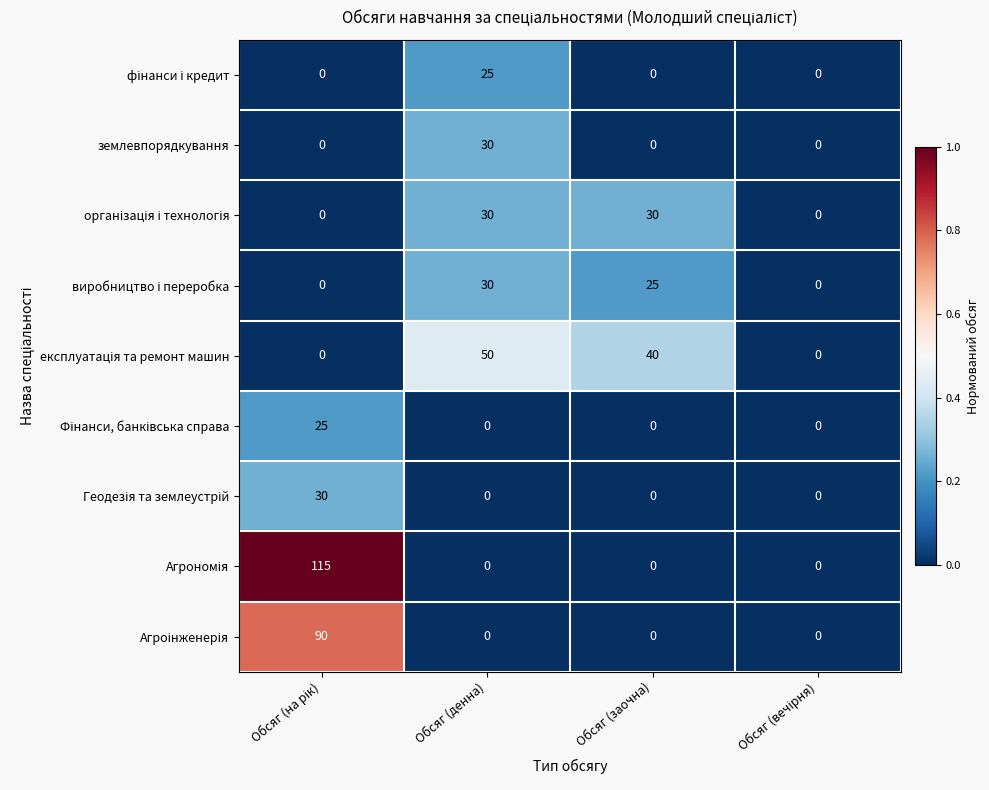

What is the maximum value shown in the chart?

115